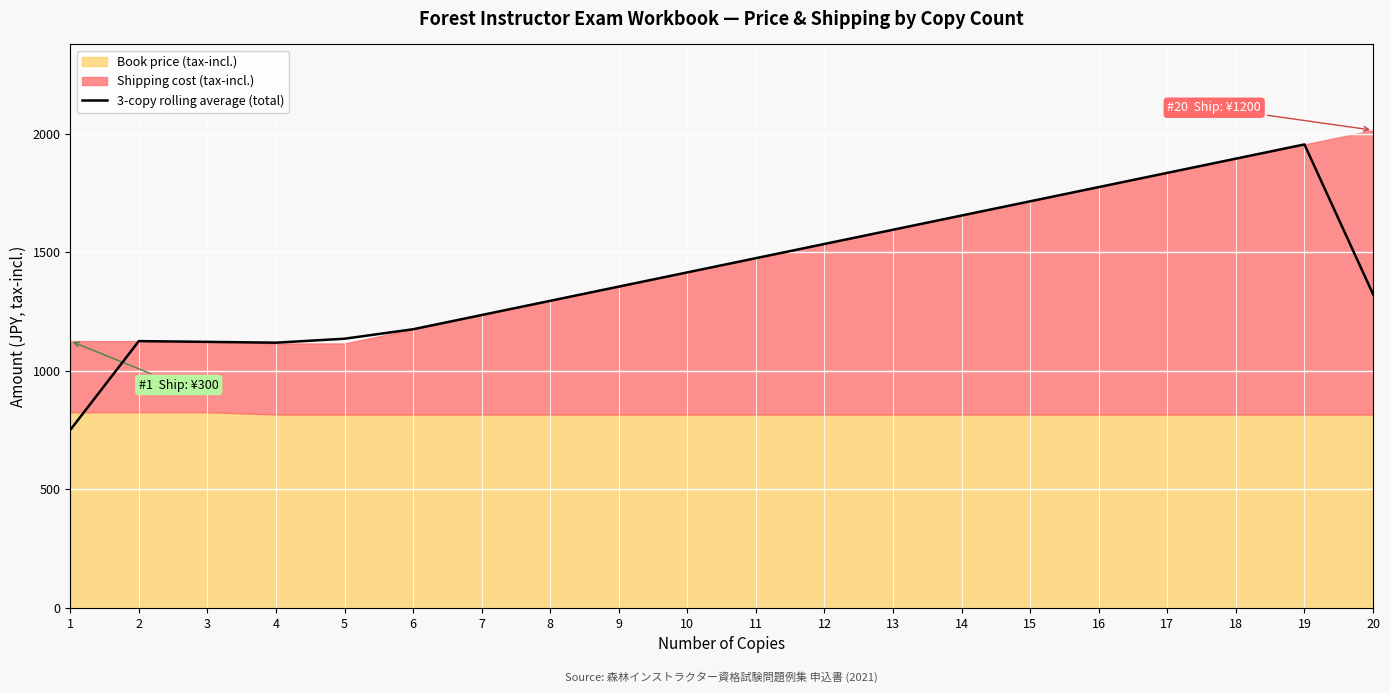

How many points are lower than both their immediate neighbors (excluding endpoints)?

1